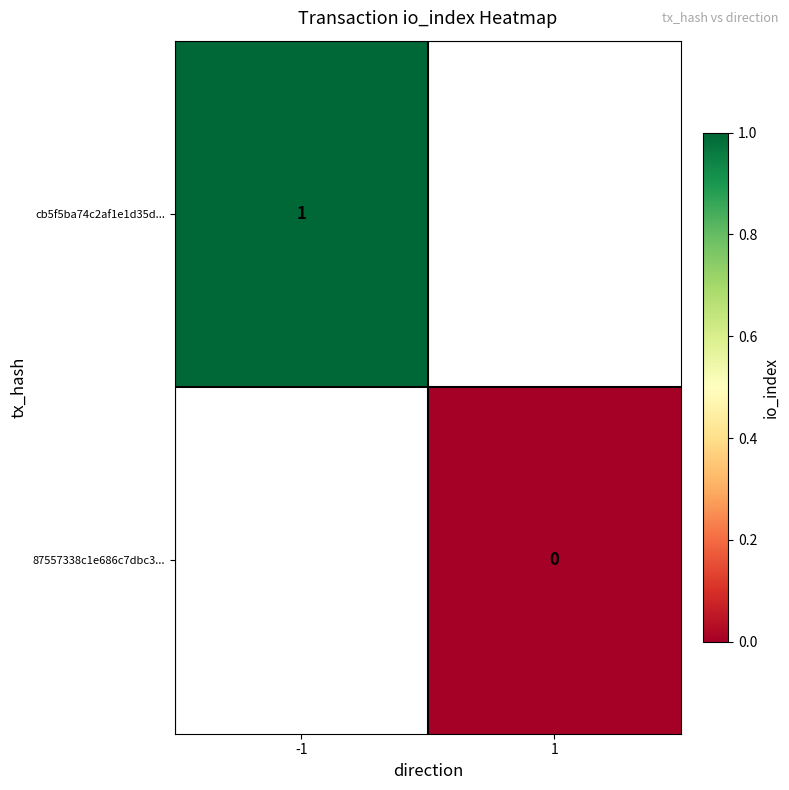

The cb5f5ba74c2af1e1d35d... series shows 1 at -1. True or false?

True